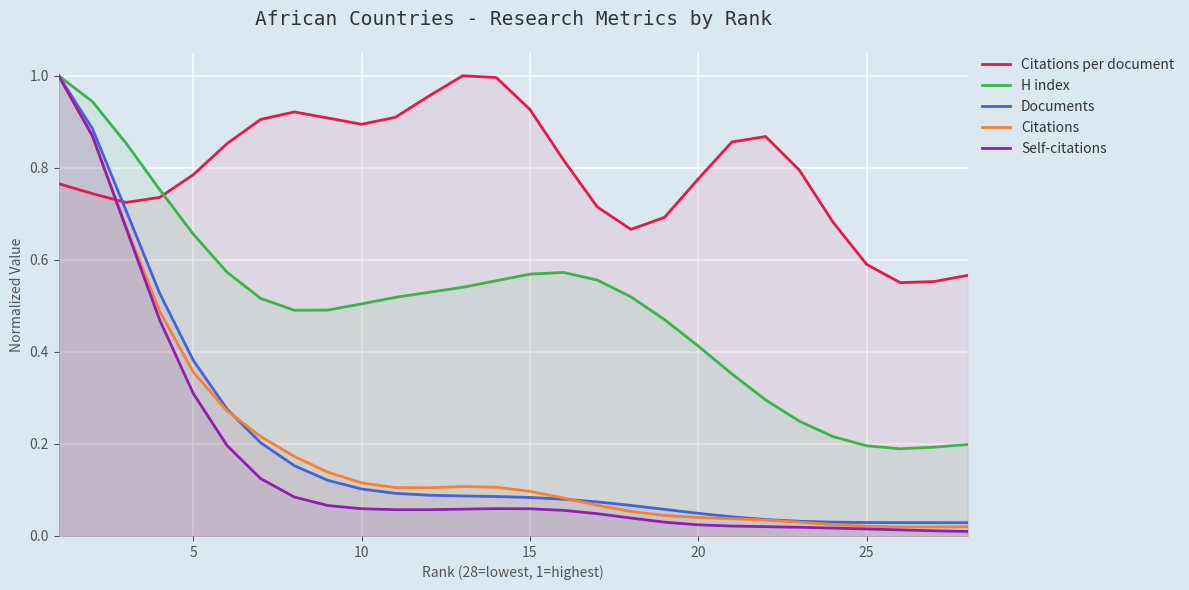

True or false: Citations per document and Citations intersect in this chart.

True